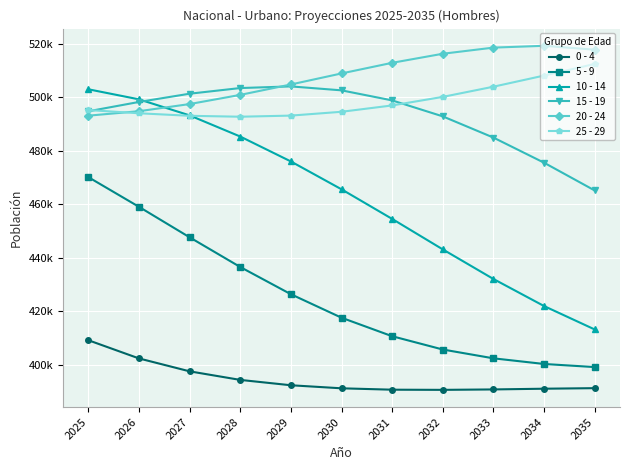

At which category is the sum across all series the highest?

2025